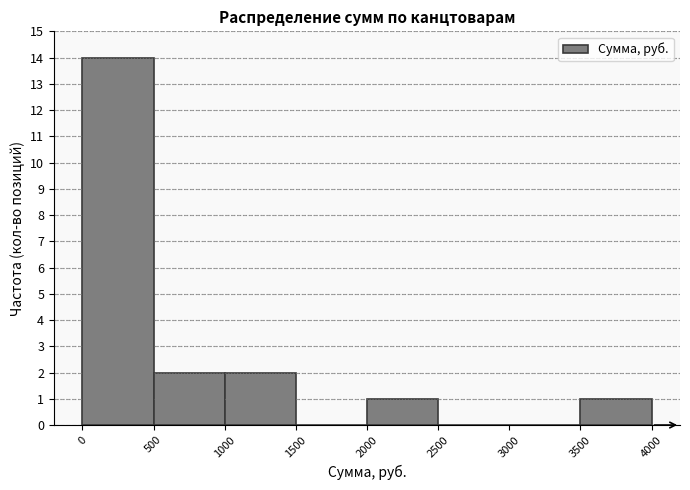

Reading left to right, list every bar in this chart as the range it spans on the x-axis followed by its height. The values are not printed on the chart, so give them approximately, as read against the axis.

0 to 500: 14
500 to 1000: 2
1000 to 1500: 2
1500 to 2000: 0
2000 to 2500: 1
2500 to 3000: 0
3000 to 3500: 0
3500 to 4000: 1